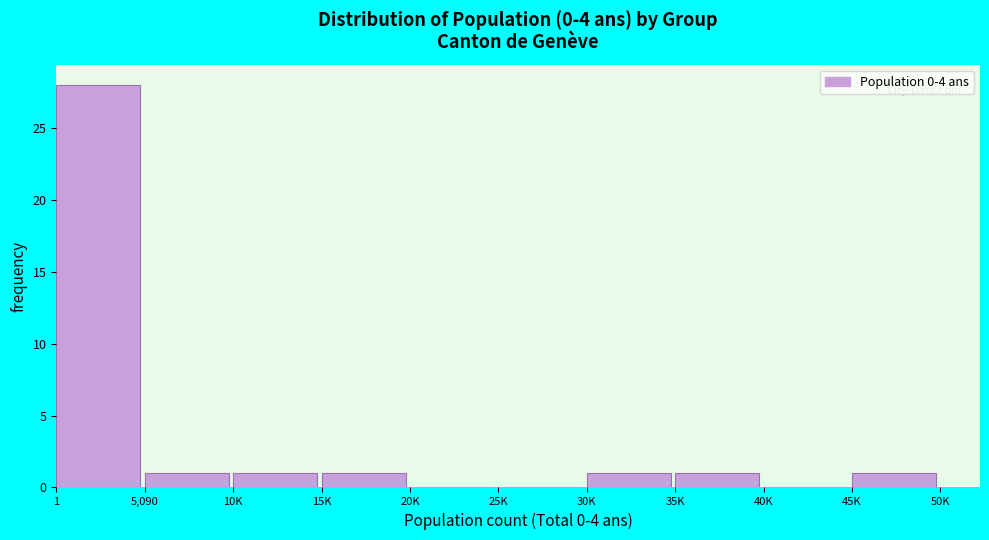

Reading left to right, what are all the values shown in this chart?

1=28	5,090=1	10K=1	15K=1	20K=0	25K=0	30K=1	35K=1	40K=0	45K=1